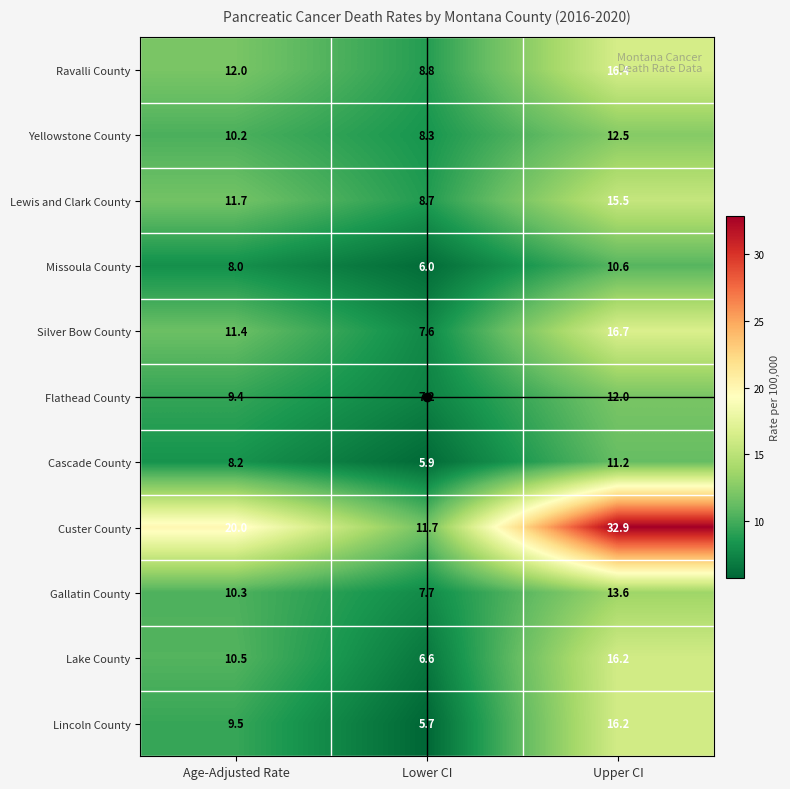

What is the difference between the Silver Bow County values at Lower CI and Age-Adjusted Rate?

3.8